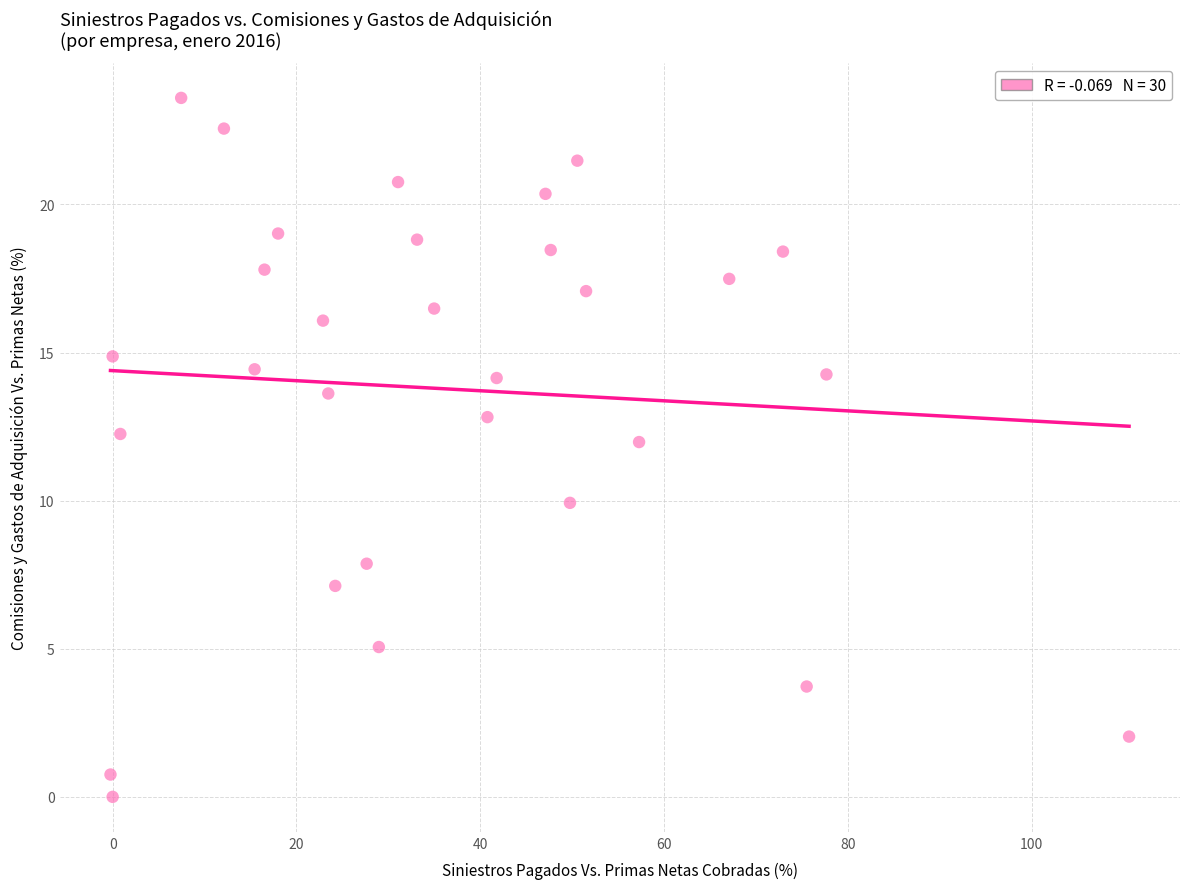

What is the range of Y values (max minus min)?

23.6